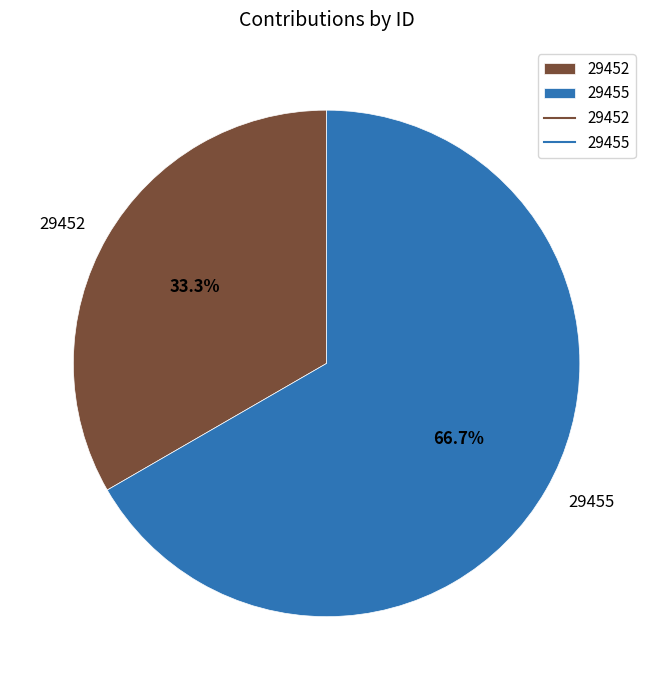

Which category has the biggest portion of the pie?

29455